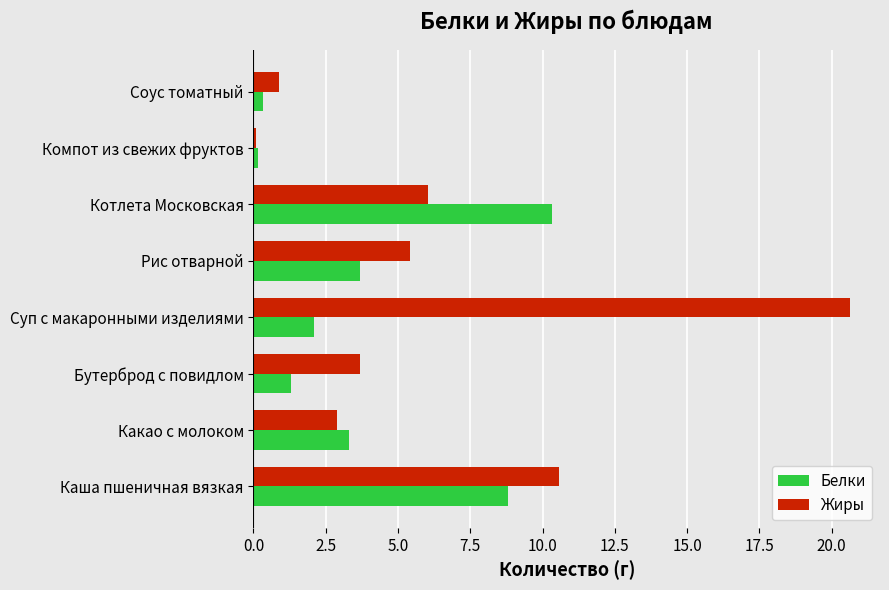

How many values in the Жиры series are below 5?

4